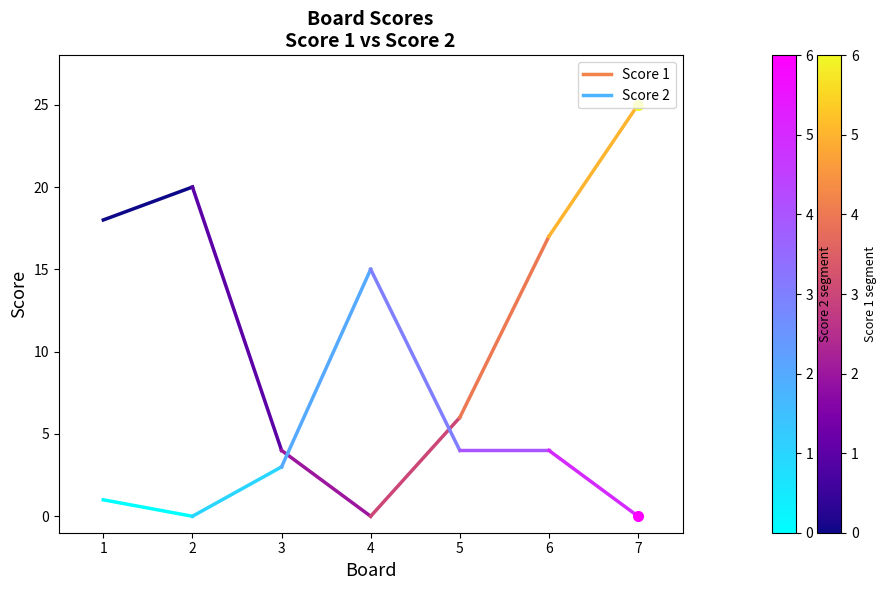

Rank the series by their average value, from lowest to highest.

Score 2, Score 1